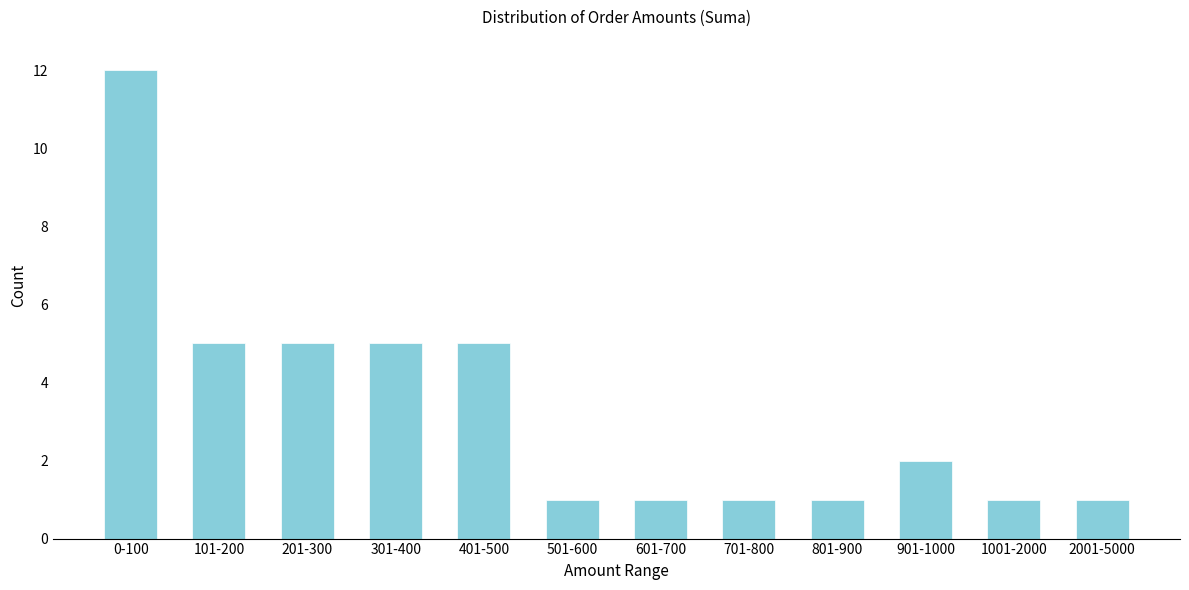

Reading left to right, list all the values displayed in this chart.

12	5	5	5	5	1	1	1	1	2	1	1